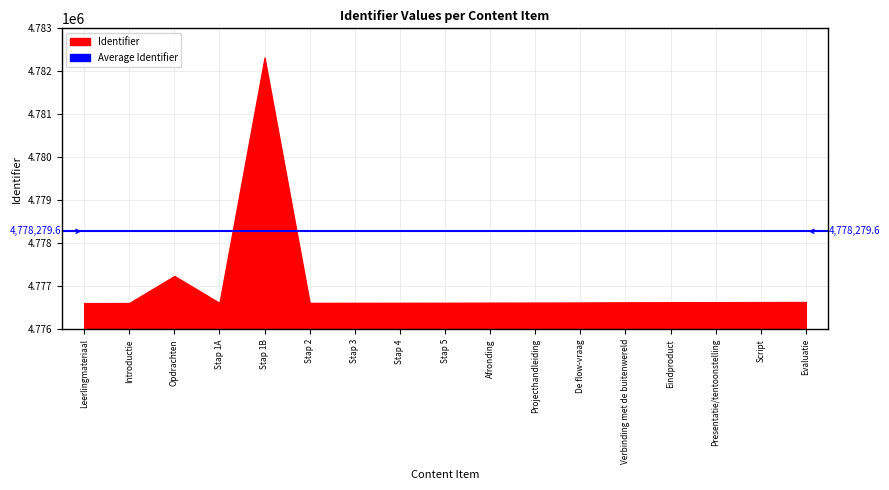

What is the smallest value displayed?

4776610